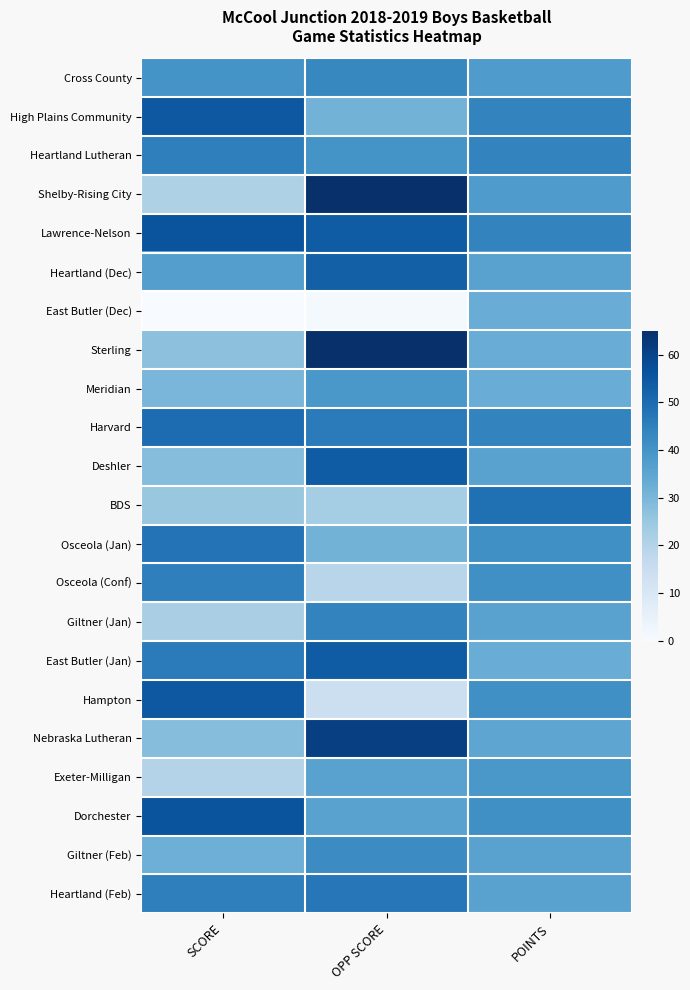

What is the difference between the highest and lowest values at SCORE?

56